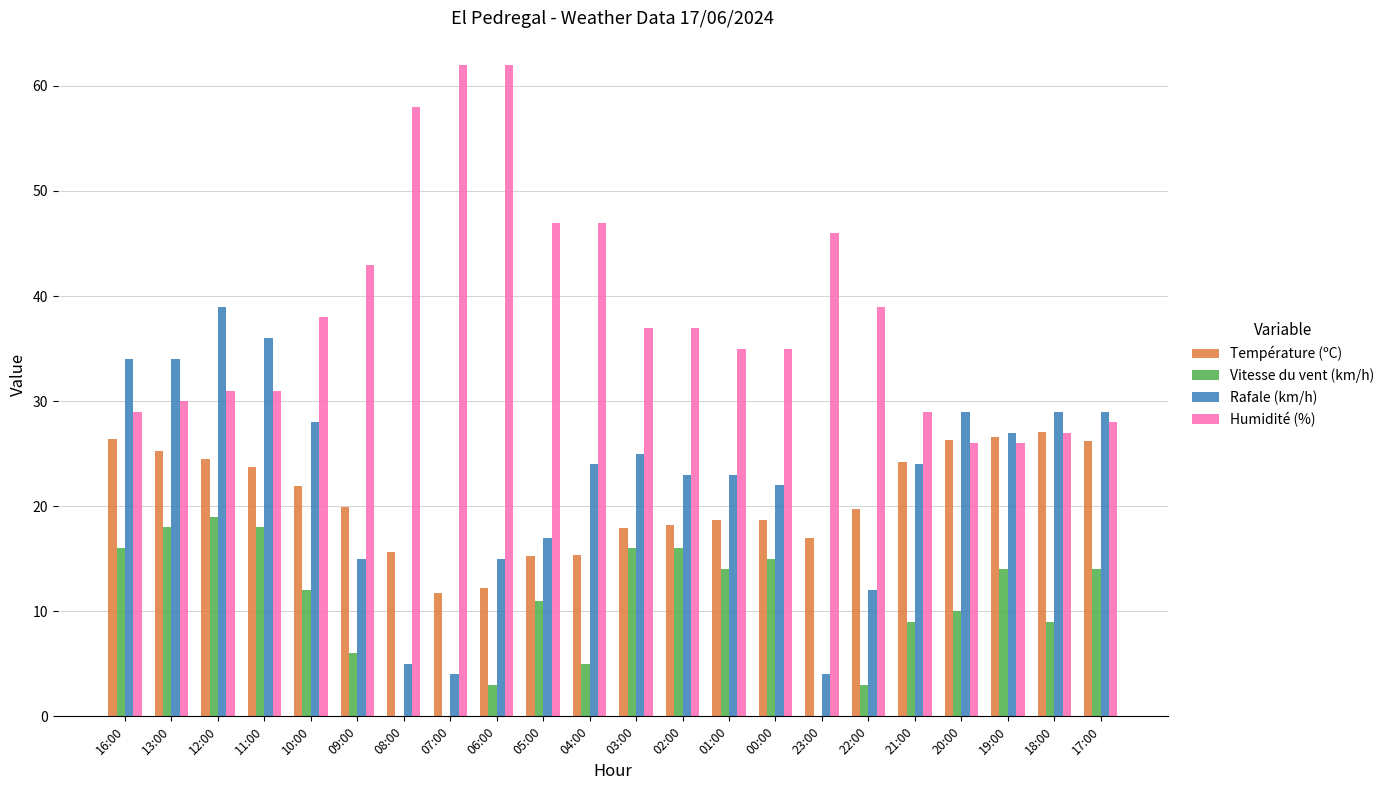

True or false: Température (ºC) has a value of 47.4 at 16:00.

False